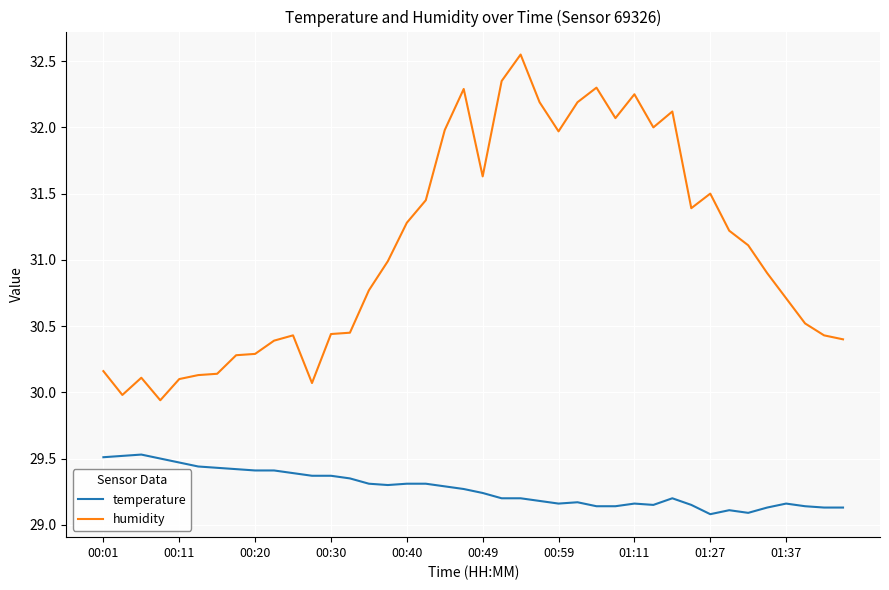

How many categories are shown in the chart?

40